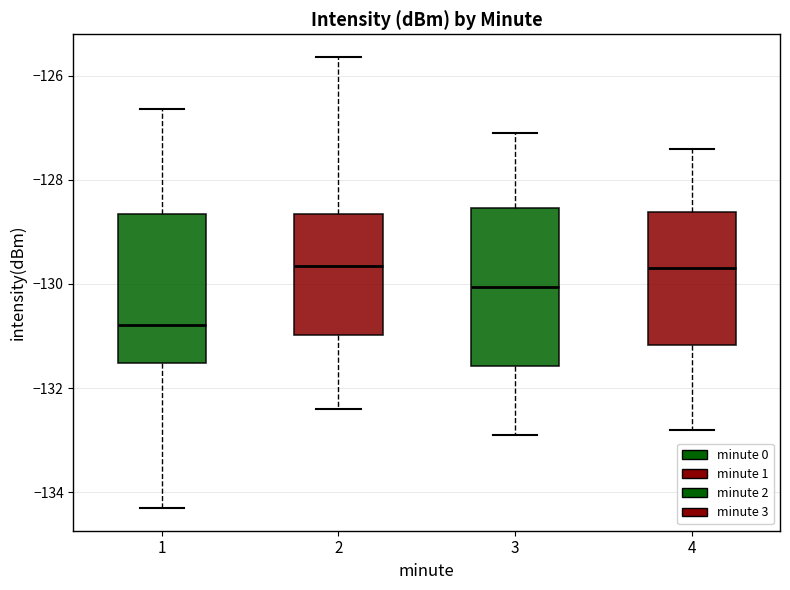

Reading left to right, read every box against the y-axis: the position of its median line, the range the box covers, and the ends of its whiskers. The values are not printed on the chart, so give them approximately, as read against the axis.

1: median -130.8, box -131.6 to -128.6, whiskers -134.4 to -126.6
2: median -129.6, box -131.0 to -128.6, whiskers -132.4 to -125.6
3: median -130.0, box -131.6 to -128.6, whiskers -132.8 to -127.0
4: median -129.6, box -131.2 to -128.6, whiskers -132.8 to -127.4